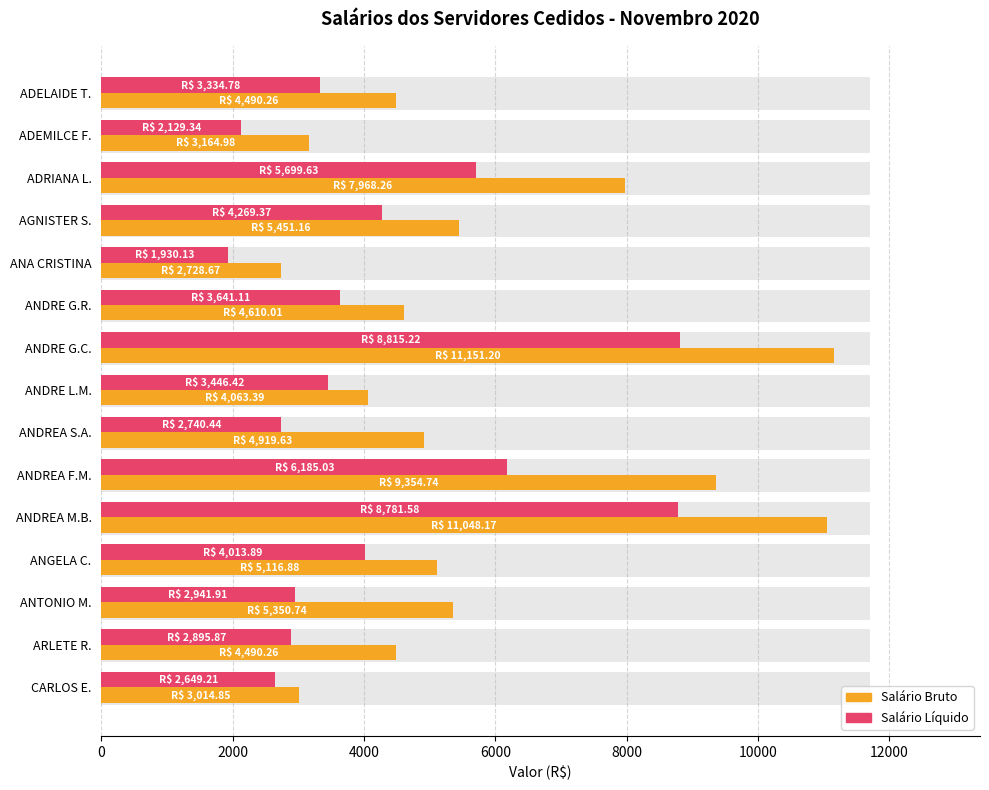

Count the number of categories in the chart.

15